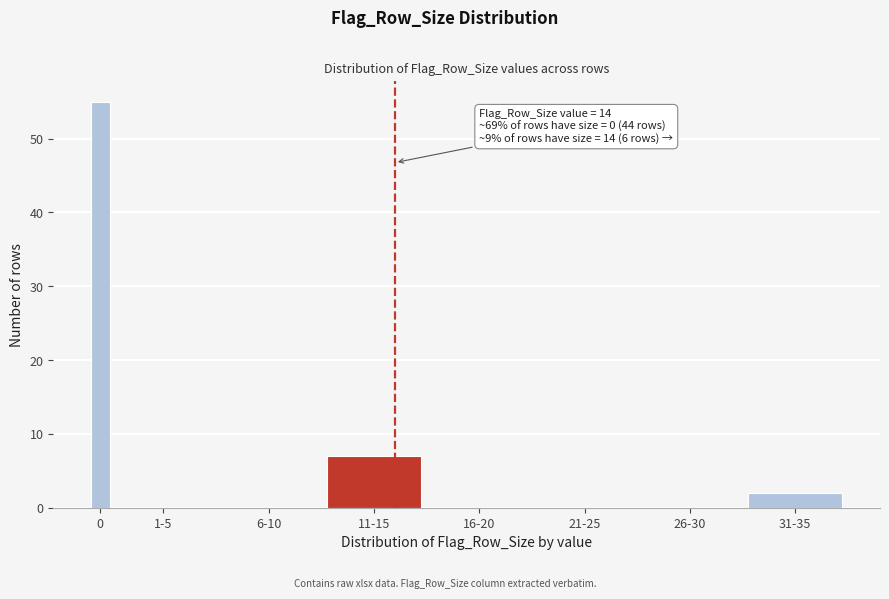

Reading left to right, transcribe all the data shown in this chart.

0=55	1-5=0	6-10=0	11-15=7	16-20=0	21-25=0	26-30=0	31-35=2